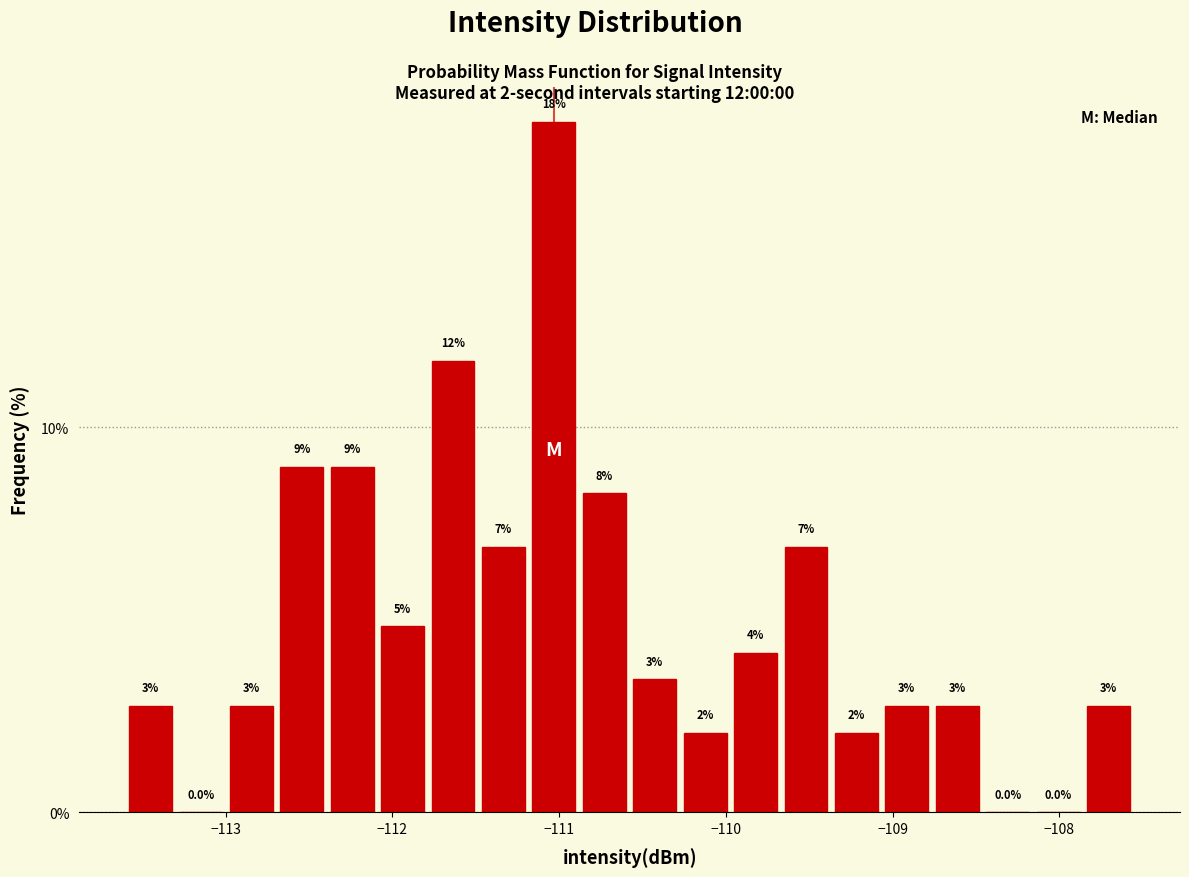

Read against the x-axis, roughly where is the centre of the tallest bar?

-111.0